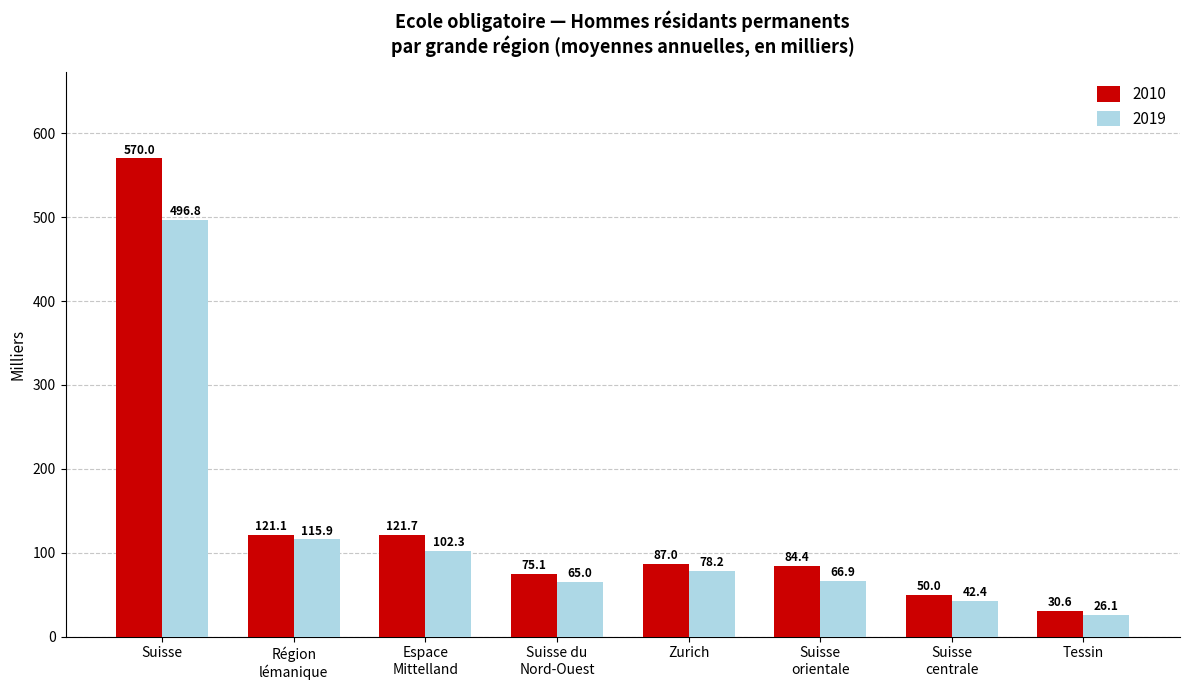

Is it true that 2019 equals 78.2 at Zurich?

True